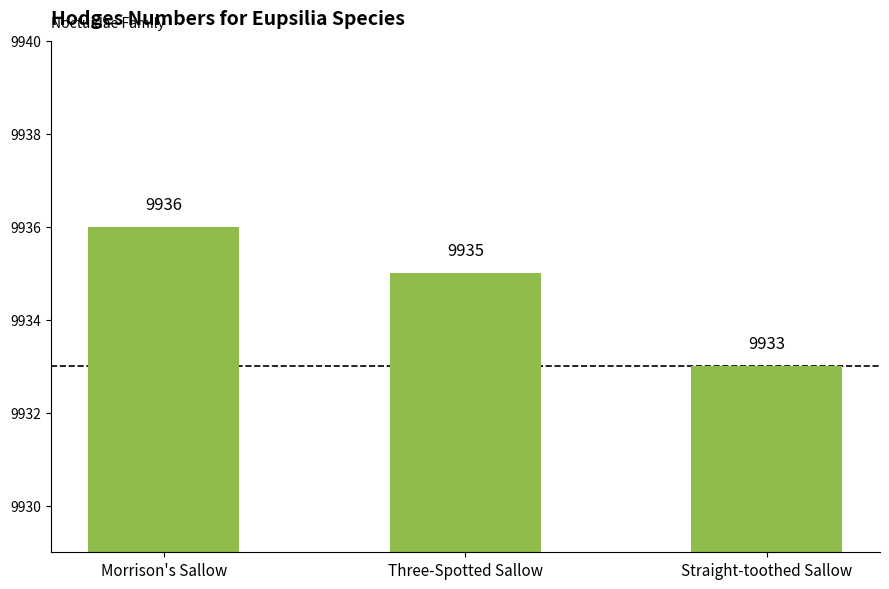

What position from the left is Three-Spotted Sallow?

2